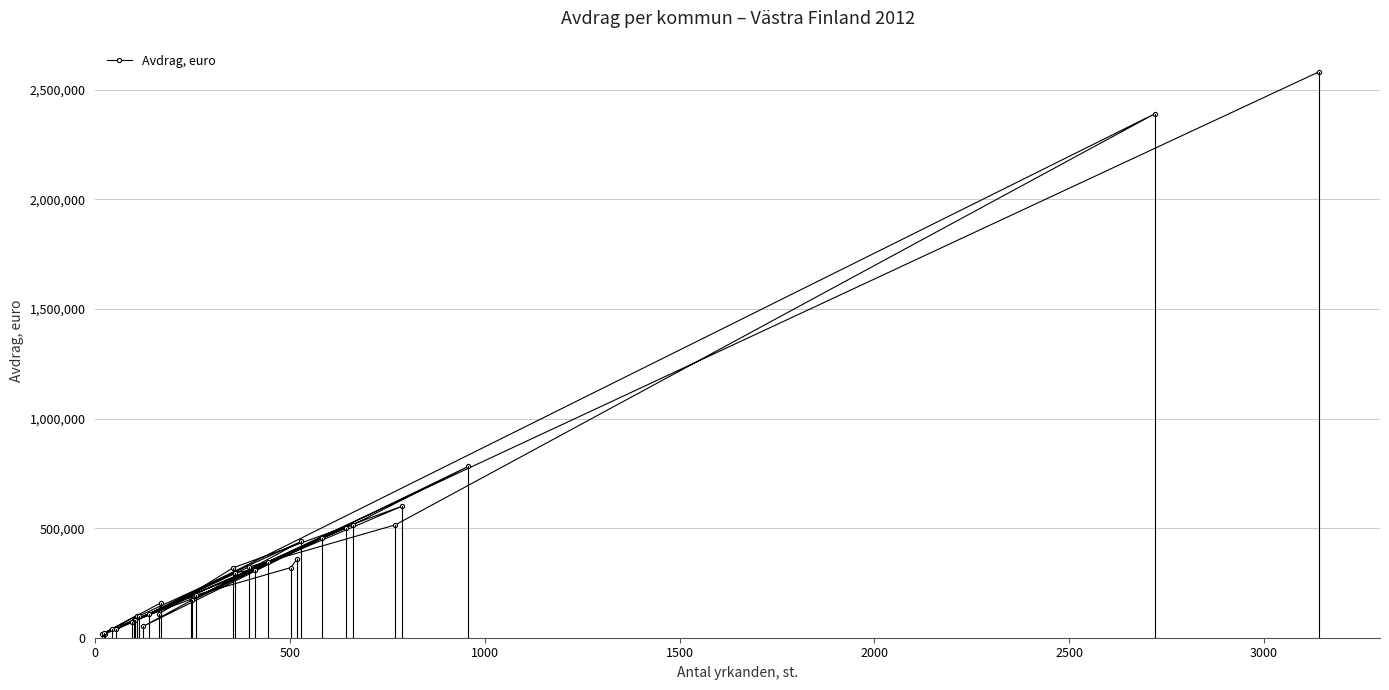

What is the greatest value displayed?

2582619.2